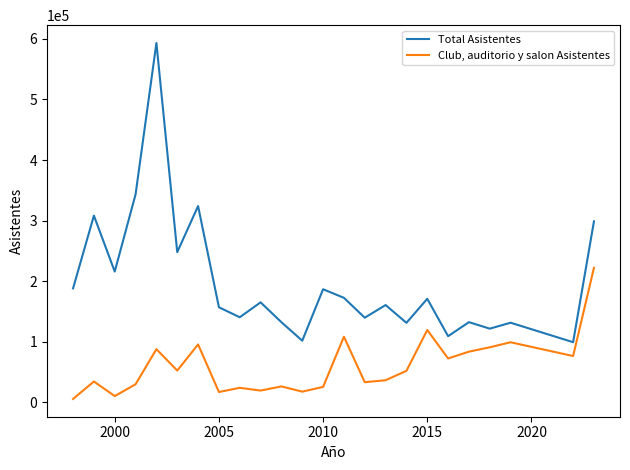

Which series has the largest total across all categories?

Total Asistentes